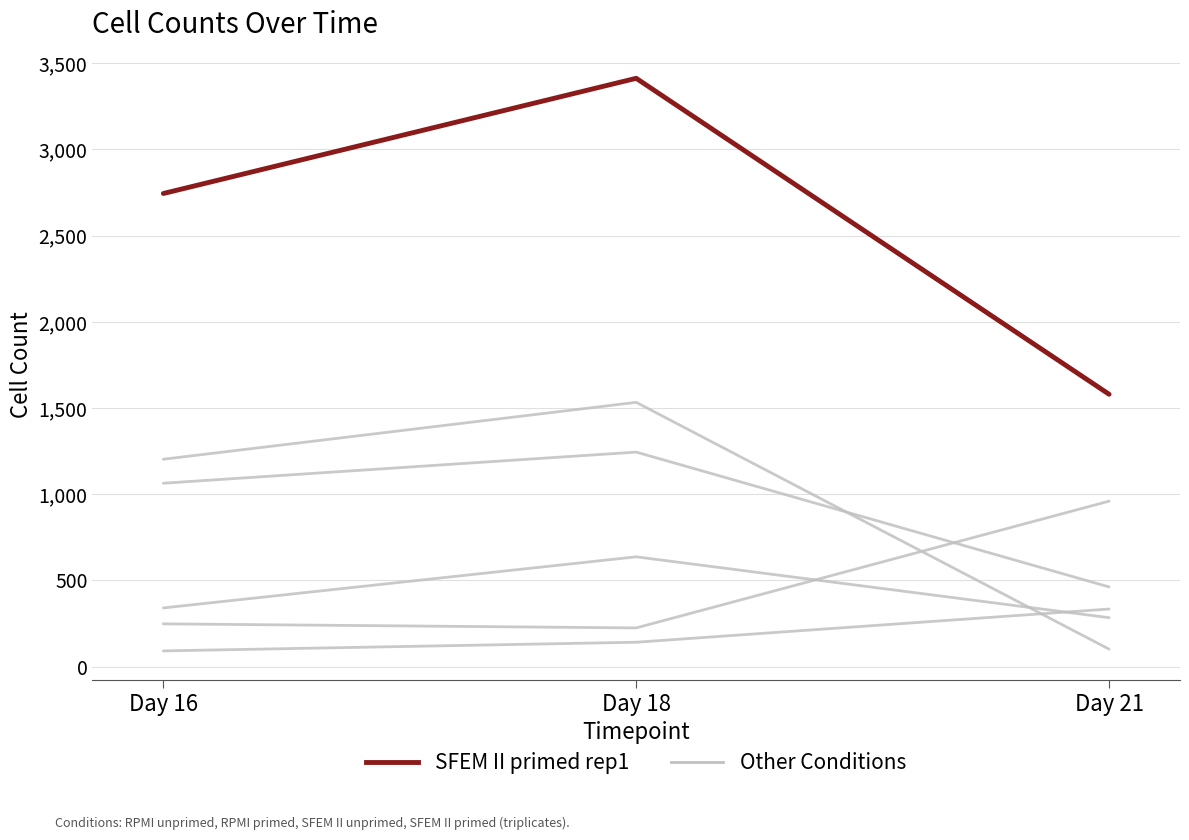

How many lines are shown in the chart?

6